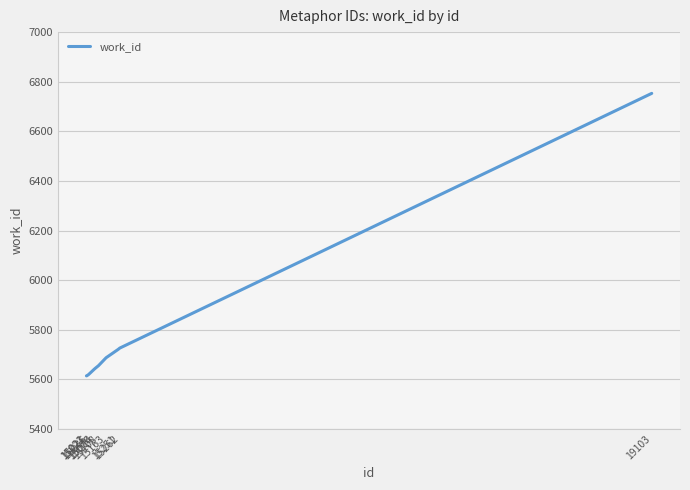

Between 15036 and 15251, which is larger?

15251